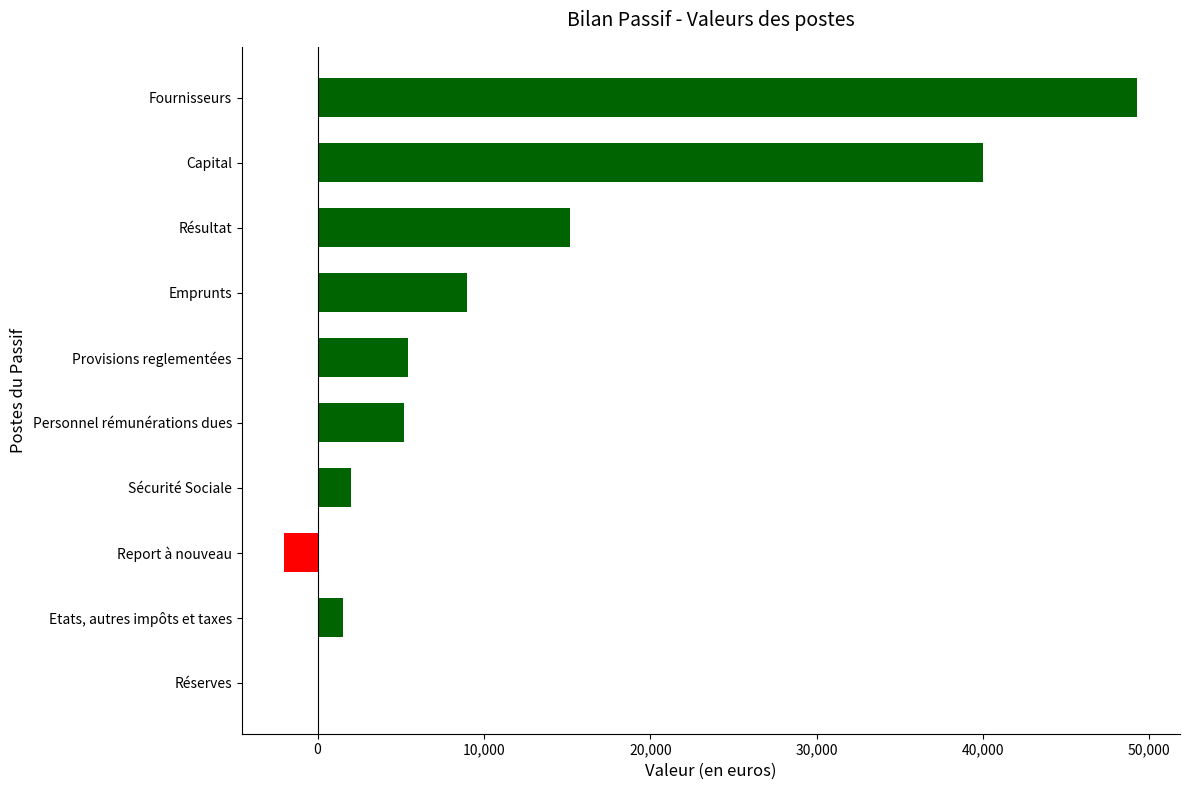

At which label is the value closest to 23639?

Résultat